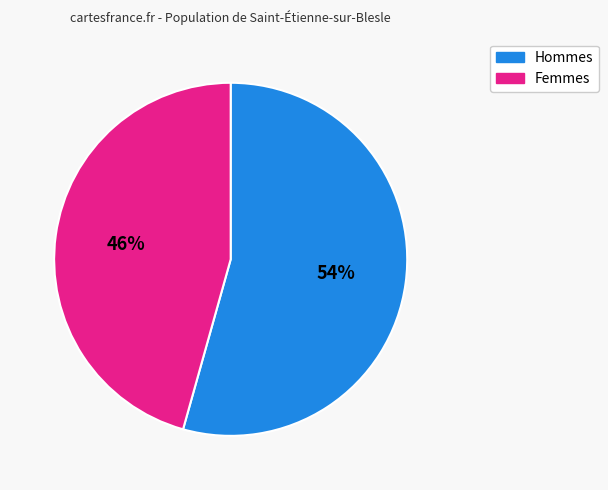

Count the number of slices in the pie.

2